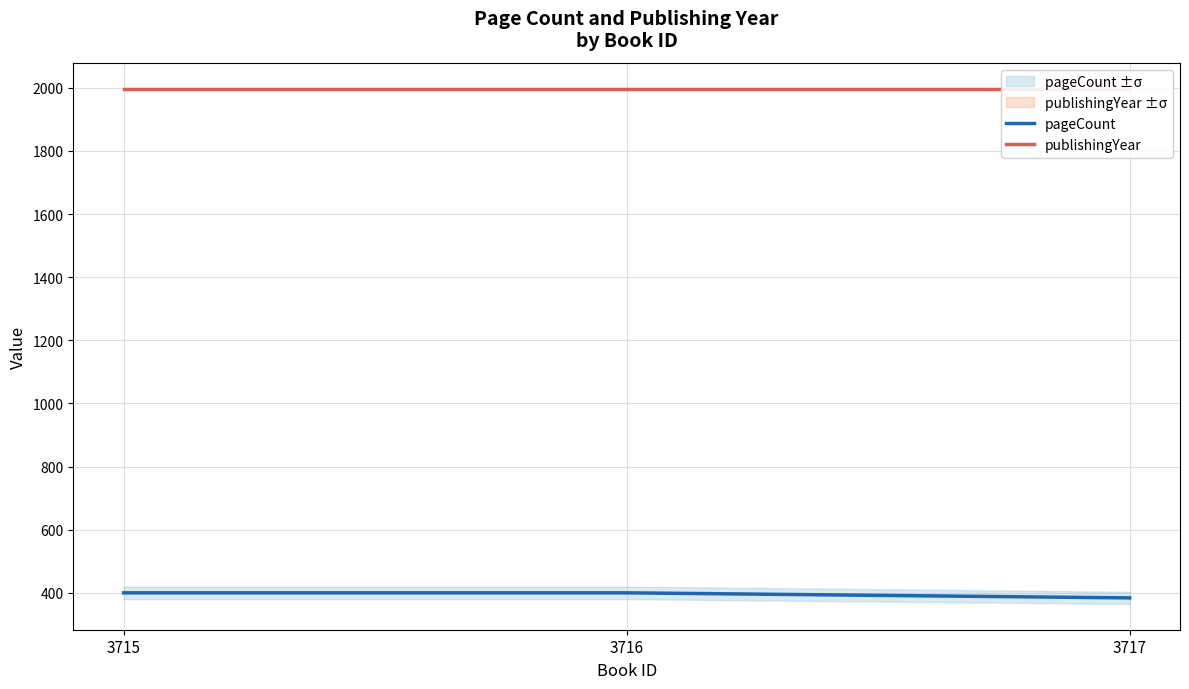

Rank the categories by pageCount value from highest to lowest.

3715, 3716, 3717